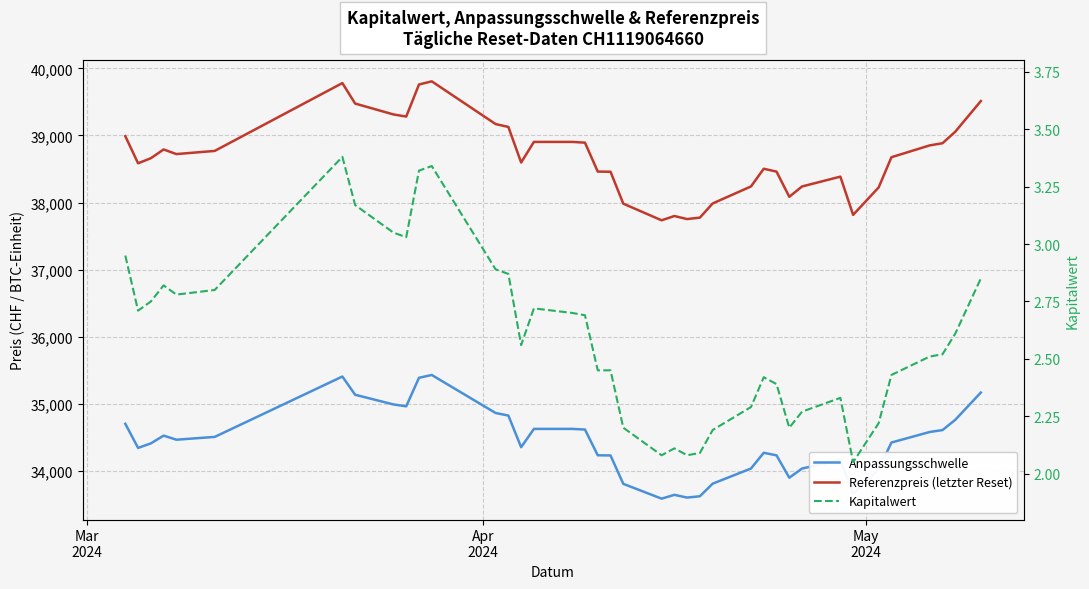

What is the smallest value displayed?

2.0